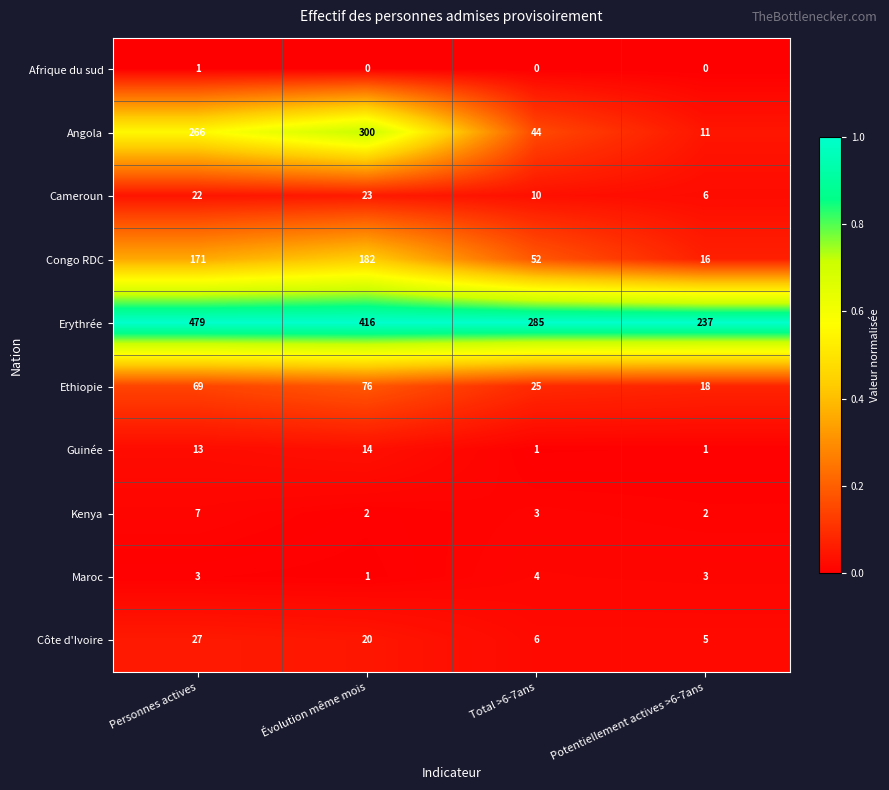

The value of Angola at Total >6-7ans is 44. True or false?

True